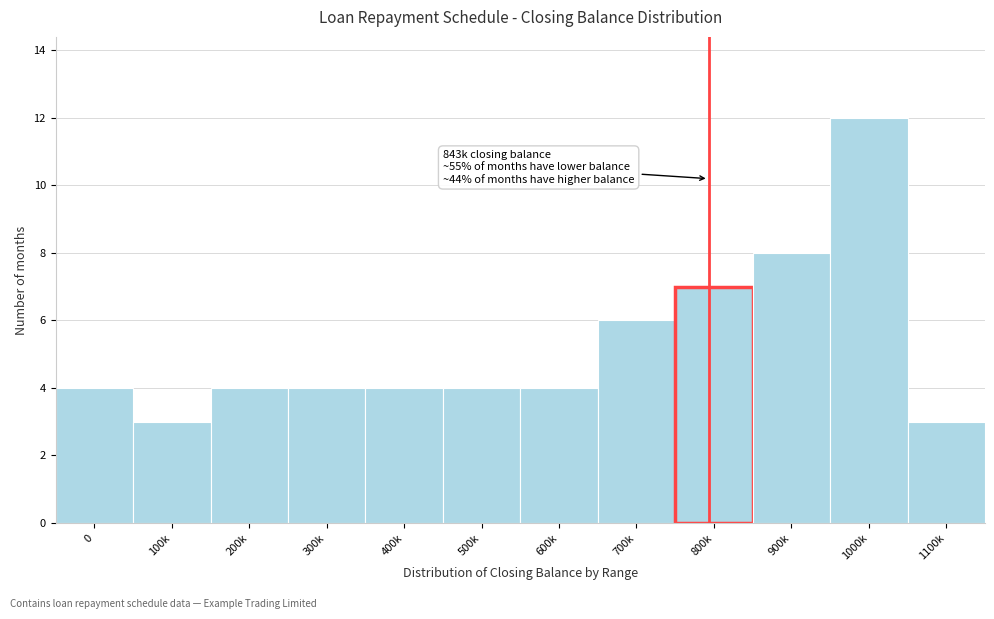

Reading left to right, what are all the values shown in this chart?

0=4	100k=3	200k=4	300k=4	400k=4	500k=4	600k=4	700k=6	800k=7	900k=8	1000k=12	1100k=3